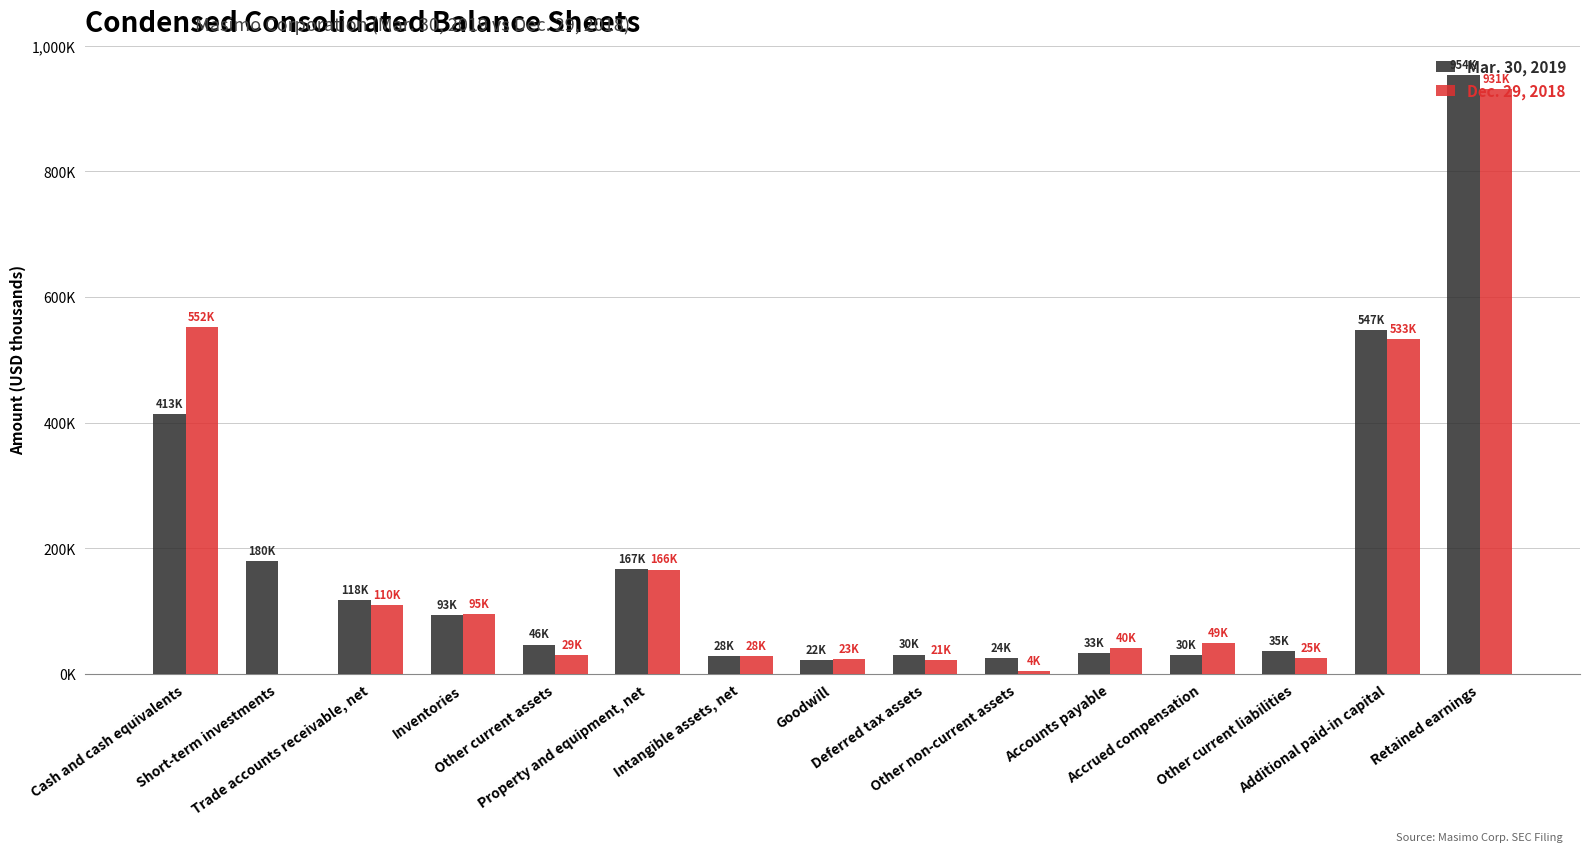

True or false: Dec. 29, 2018 has a value of 109629 at Trade accounts receivable, net.

True